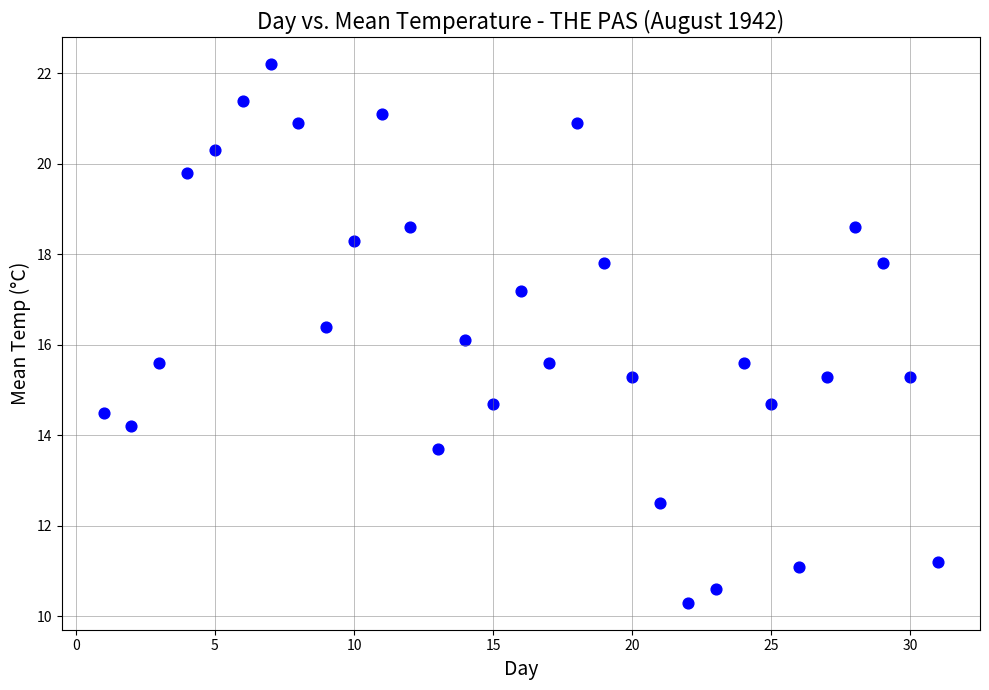

What is the range of Y values (max minus min)?

11.9